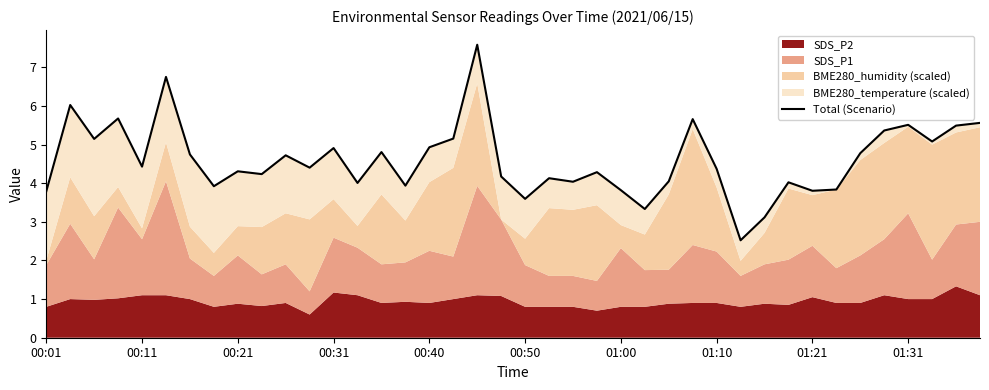

What is the label of the 40th point from the right?

00:01